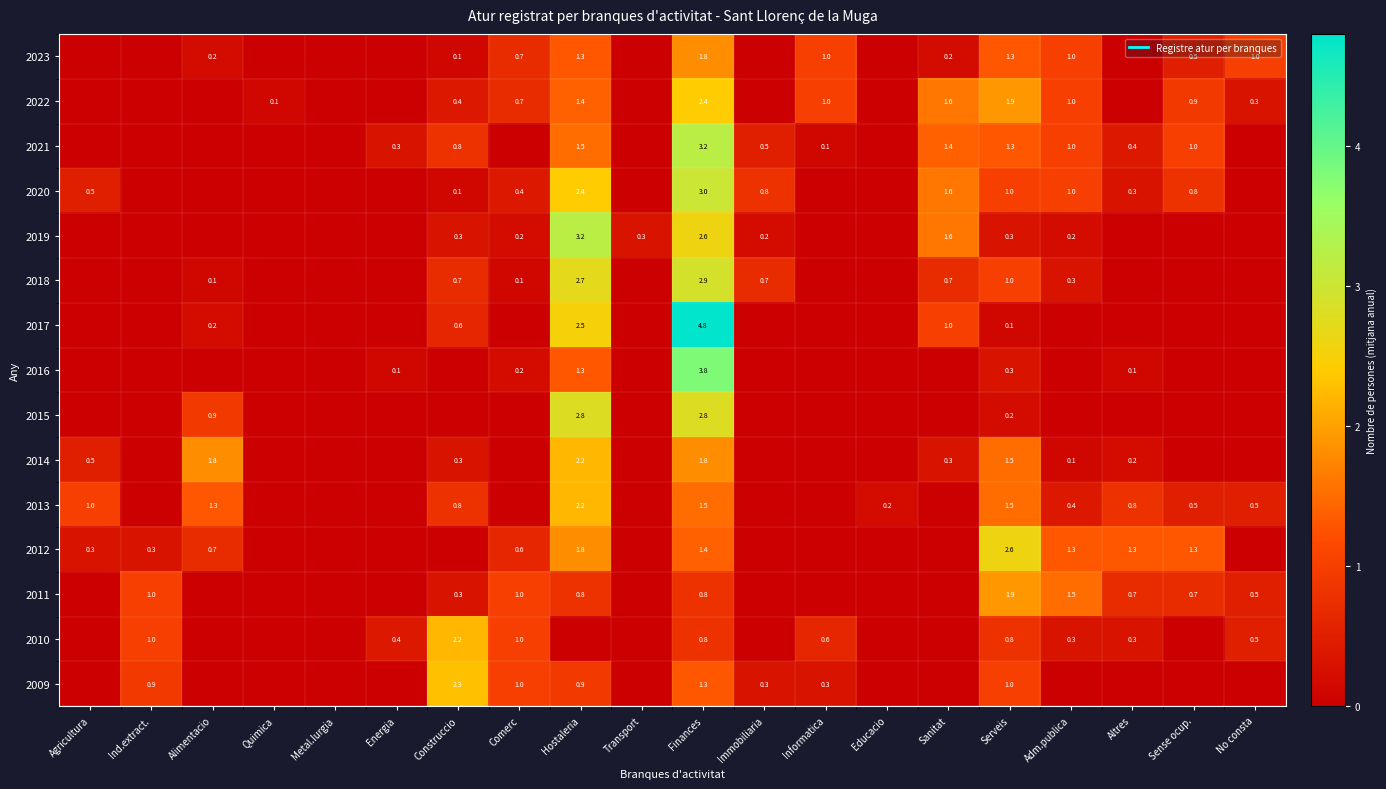

What is the difference between the maximum and minimum values in the 2023 series?

1.8